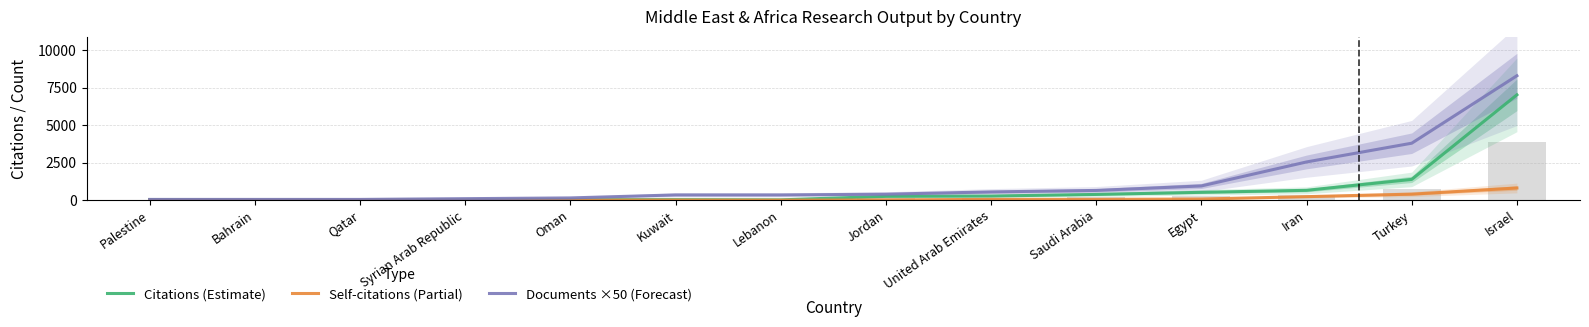

Reading left to right, what are all the values shown in this chart?

Citations (Estimate): 42	5	0	15	31	37	22	254	276	383	524	657	1386	7027
Self-citations (Partial): 5	4	0	0	4	5	0	18	54	53	76	235	402	813
Documents ×50 (Forecast): 50	50	50	100	150	350	350	400	550	650	950	2550	3800	8300